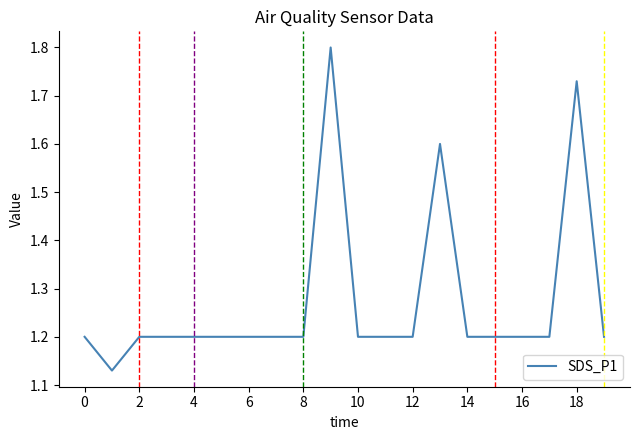

What is the difference between the maximum and minimum values?

0.7